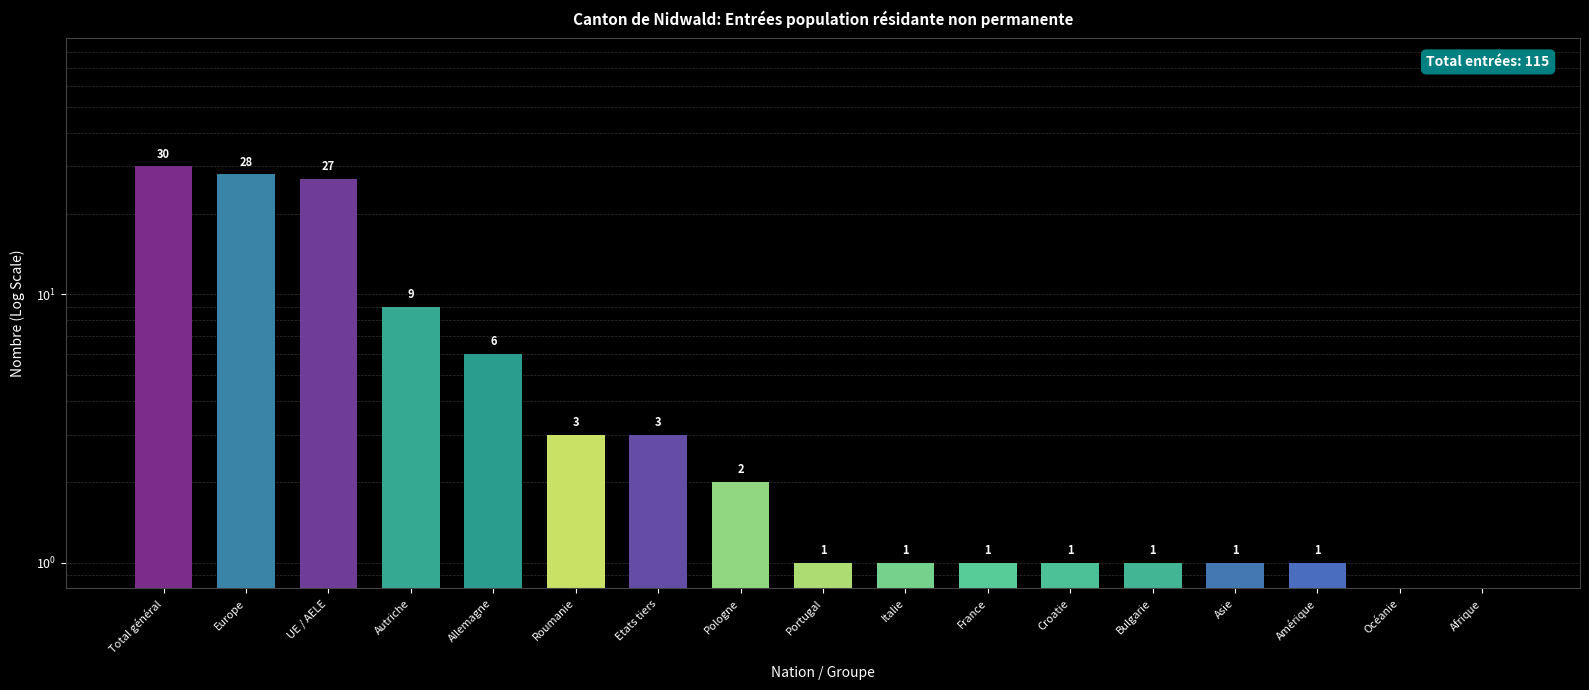

How many bars are there in total?

17